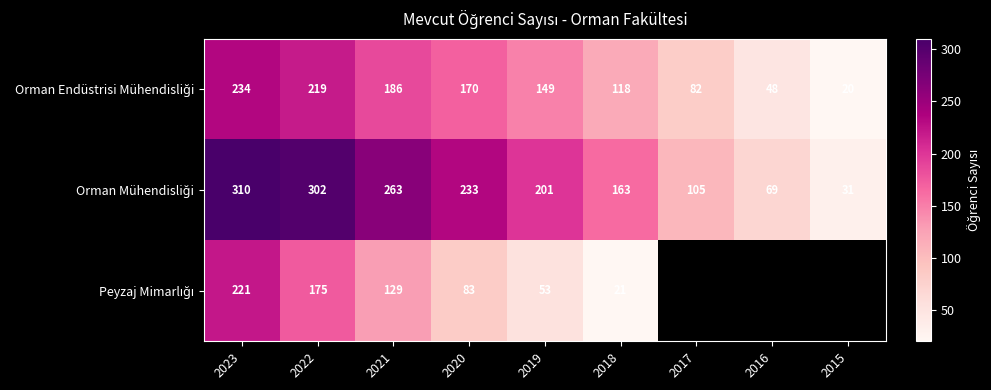

What is the total value across all series at 2020?

486